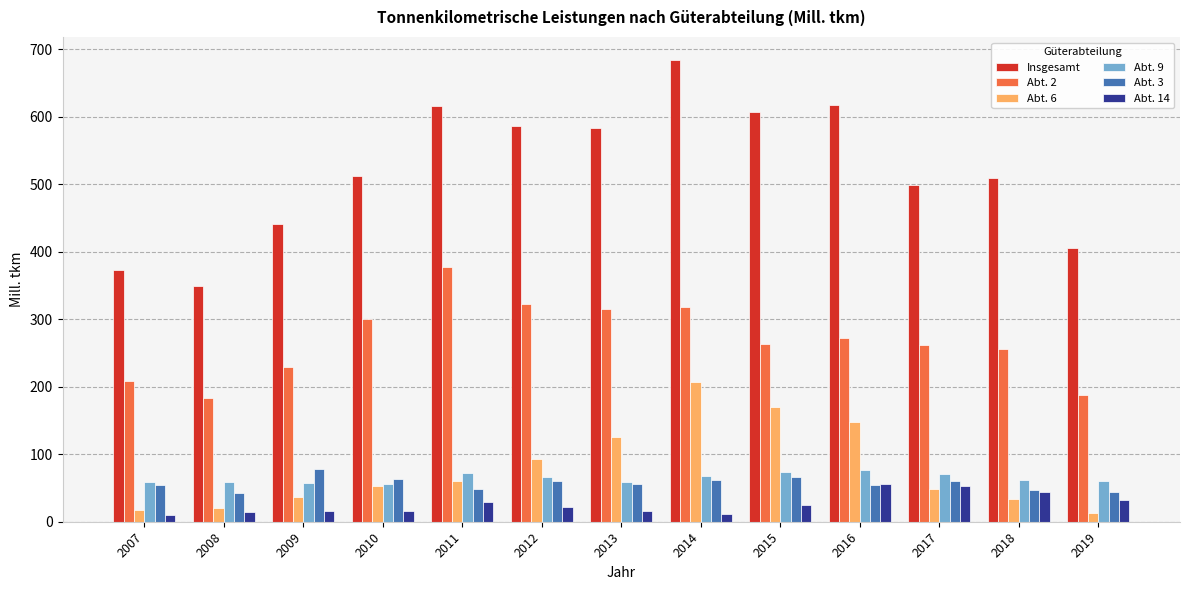

Is the value of Abt. 3 at 2009 greater than the value of Abt. 9 at 2009?

Yes